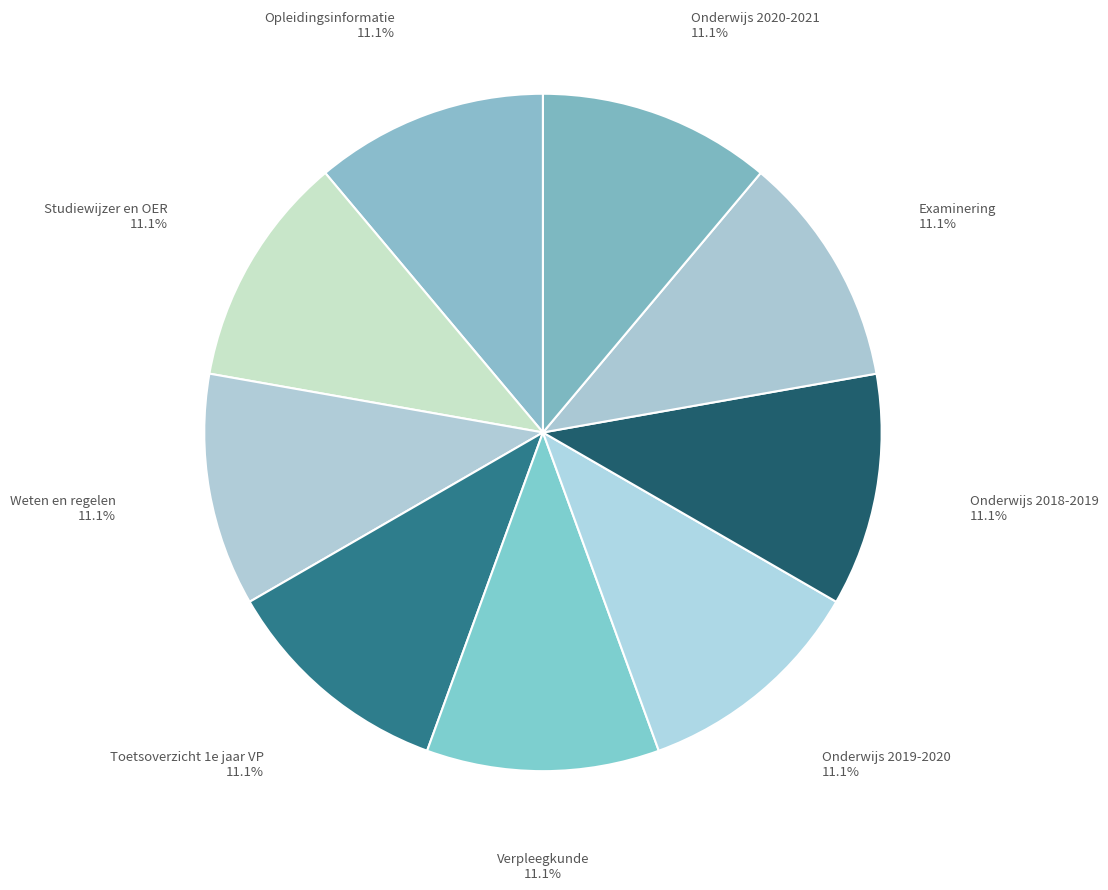

What is the ratio of the value at Onderwijs 2019-2020 to the value at Verpleegkunde?

1.0